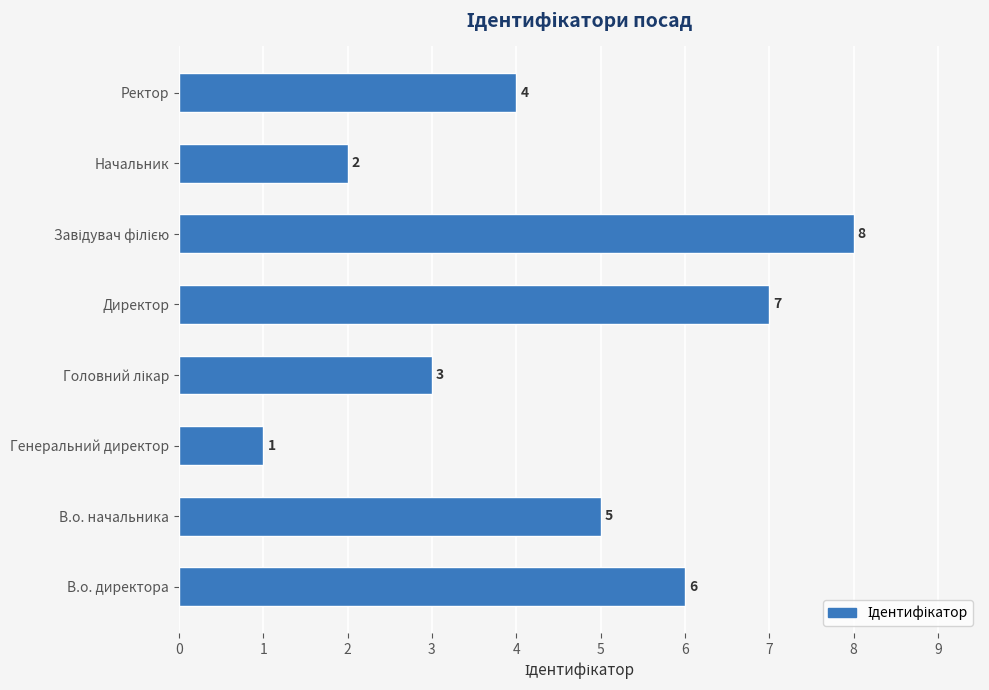

The value at Ректор is 4. True or false?

True